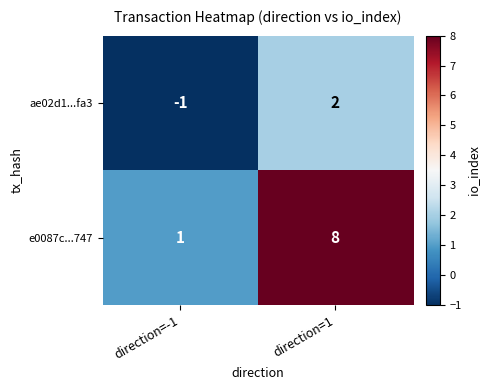

What is the total value across all series at direction=1?

10